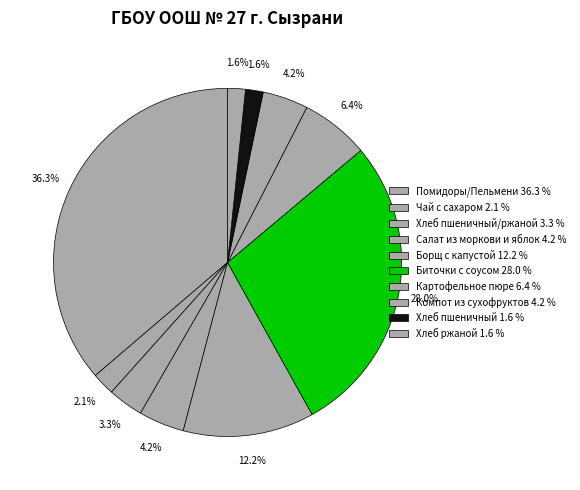

How many segments does this pie chart have?

10